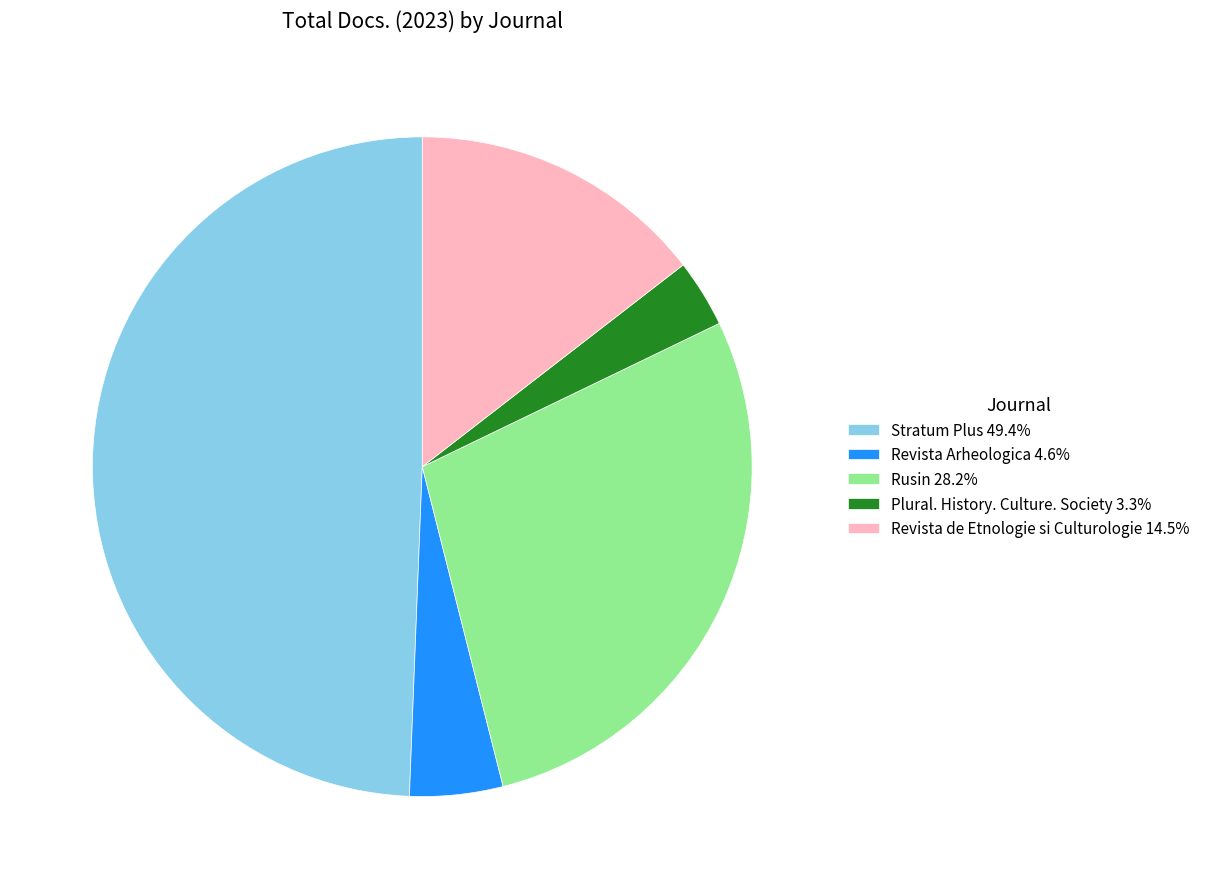

Is there a majority slice in this chart?

No